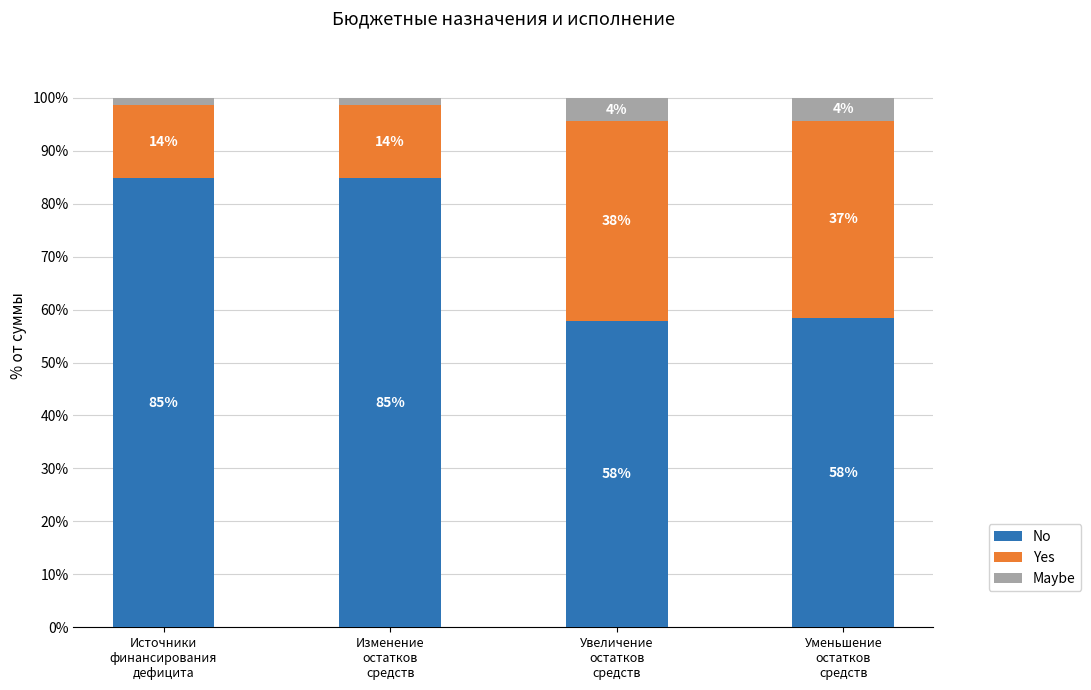

At which label does Yes first exceed 37?

Увеличение
остатков
средств